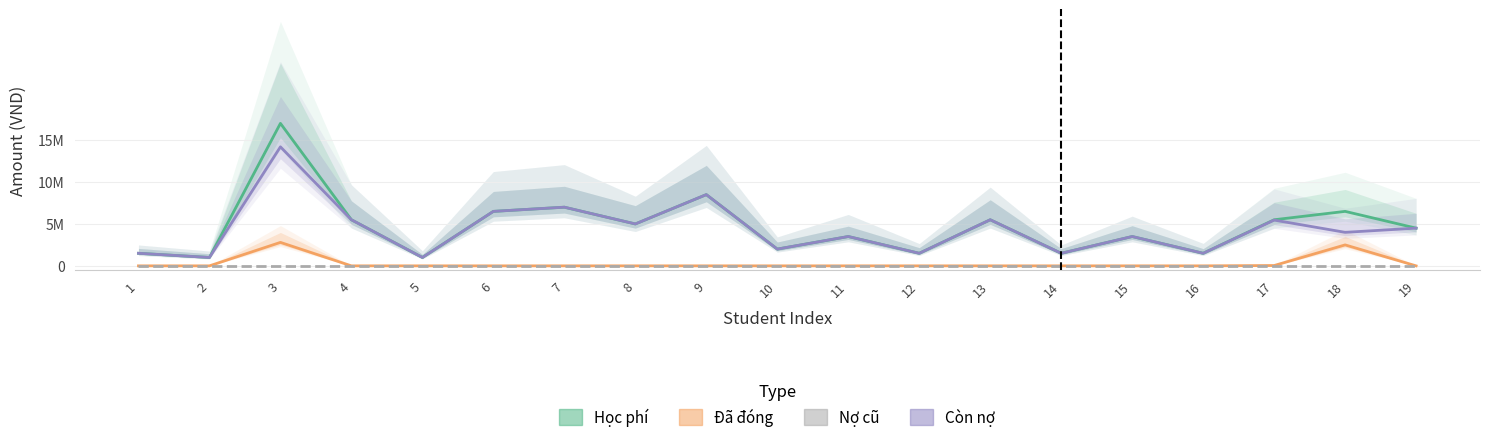

What is the difference between the maximum and minimum values in the Còn nợ series?

13200000